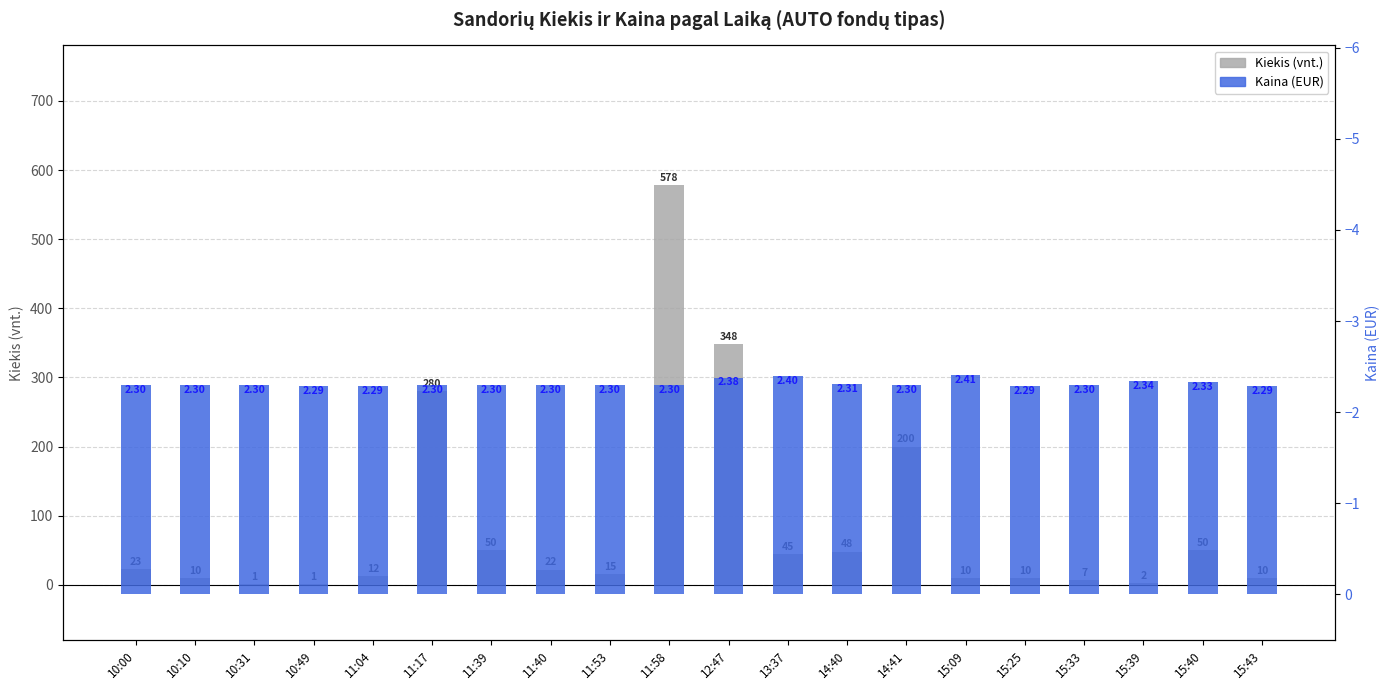

Rank the categories by Kiekis (vnt.) value from highest to lowest.

11:58, 12:47, 11:17, 14:41, 11:39, 15:40, 14:40, 13:37, 10:00, 11:40, 11:53, 11:04, 10:10, 15:09, 15:25, 15:43, 15:33, 15:39, 10:31, 10:49